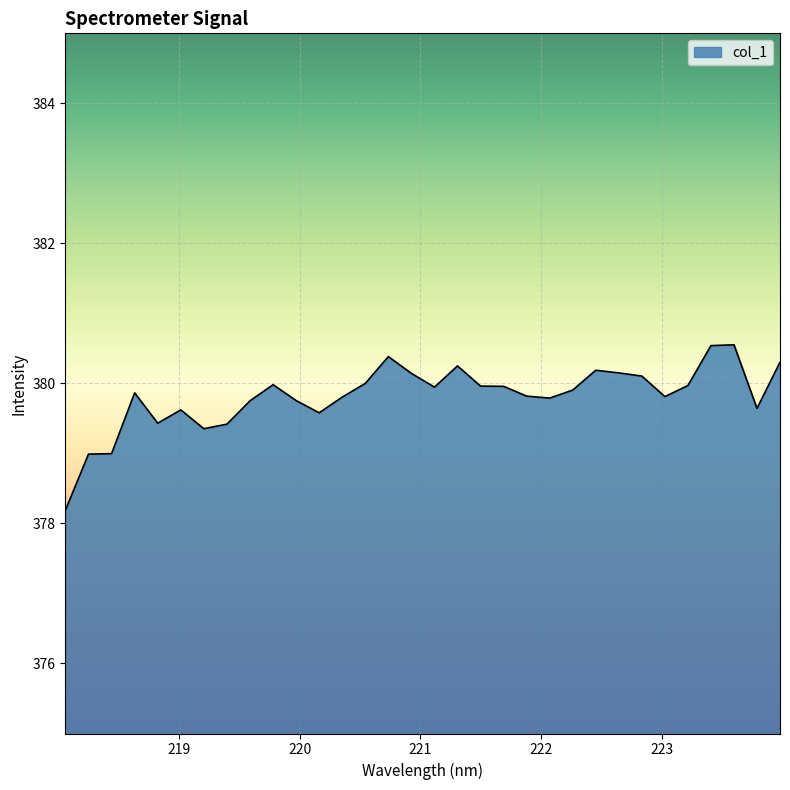

What is the difference between the maximum and minimum values?

2.4